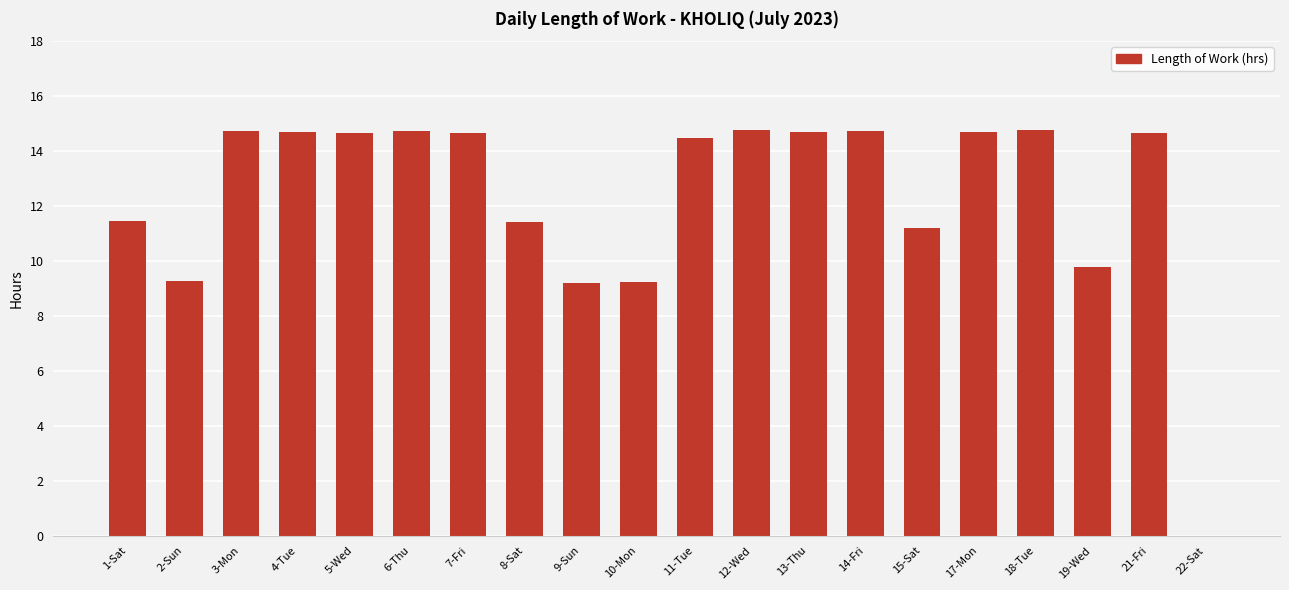

Is it true that the value at 10-Mon is 9.2?

True